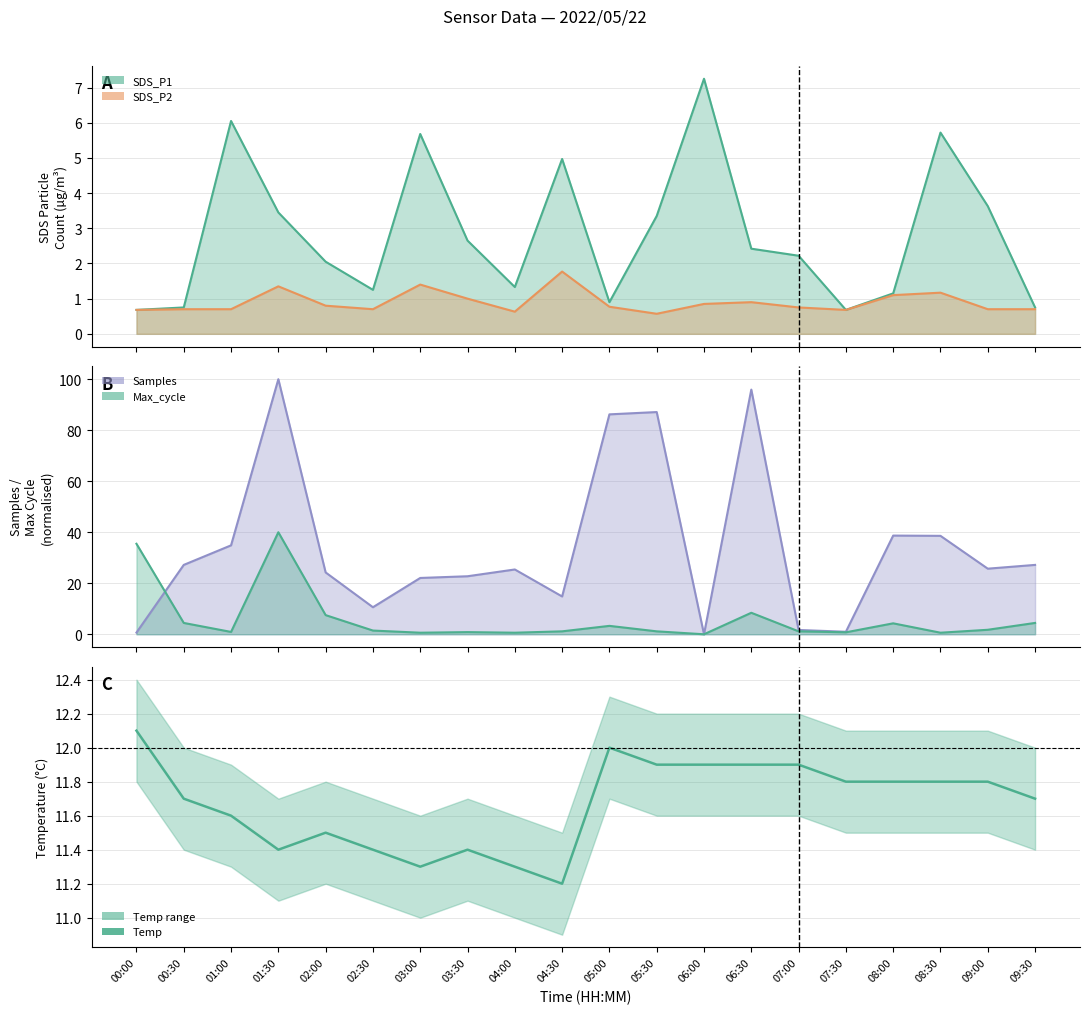

What is the average value?

11.7